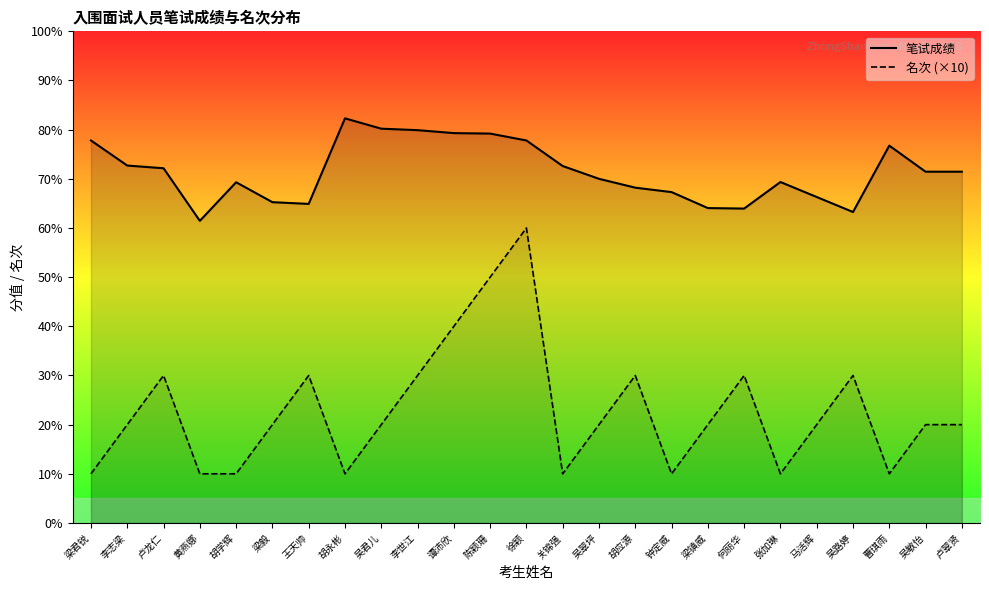

What is the value of the 笔试成绩 point at the 16th from the left?

68.2